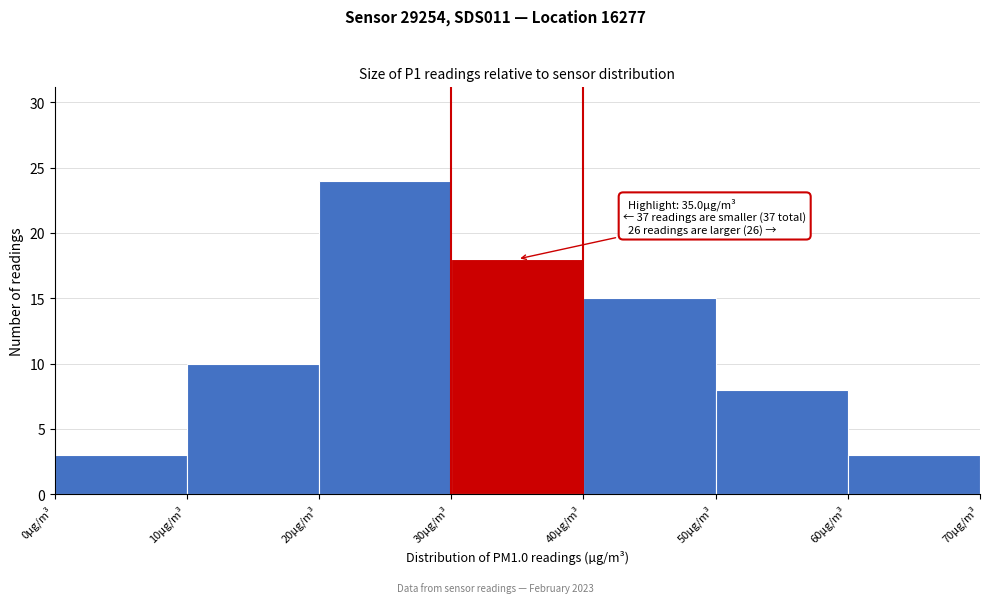

Over which range of the x-axis is the bar tallest?

20 to 30